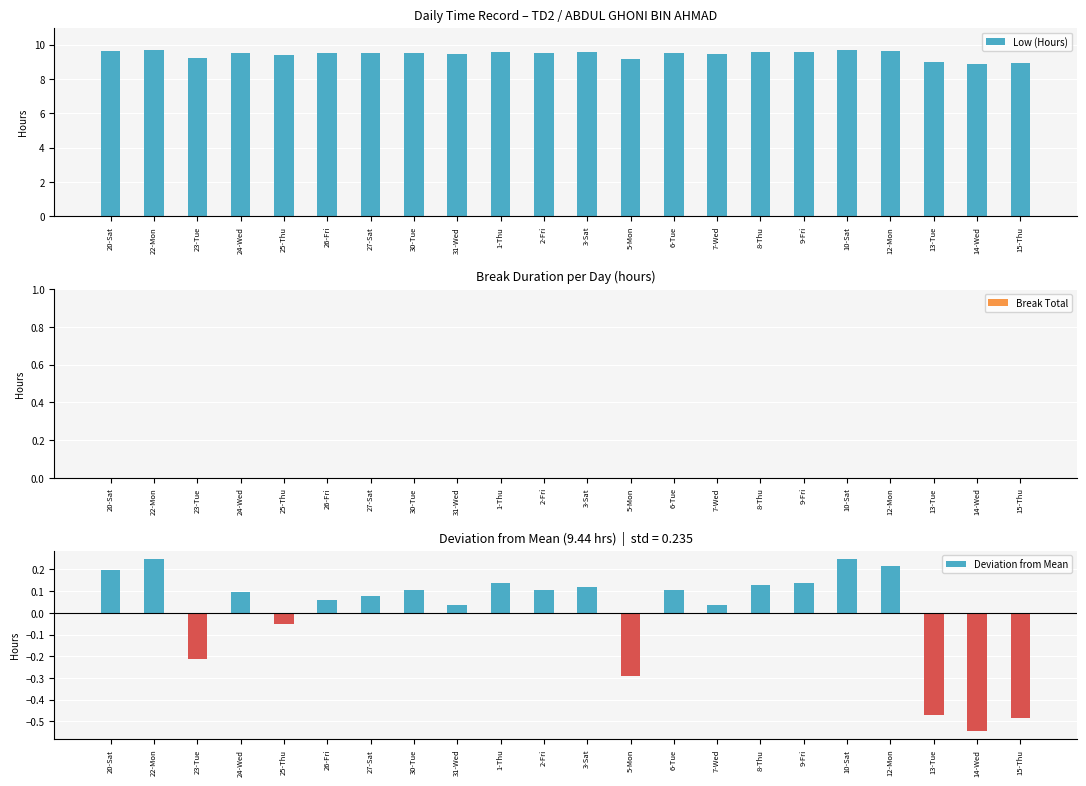

Rank the series by their maximum value, from highest to lowest.

Low (Hours), Deviation from Mean, Break Total